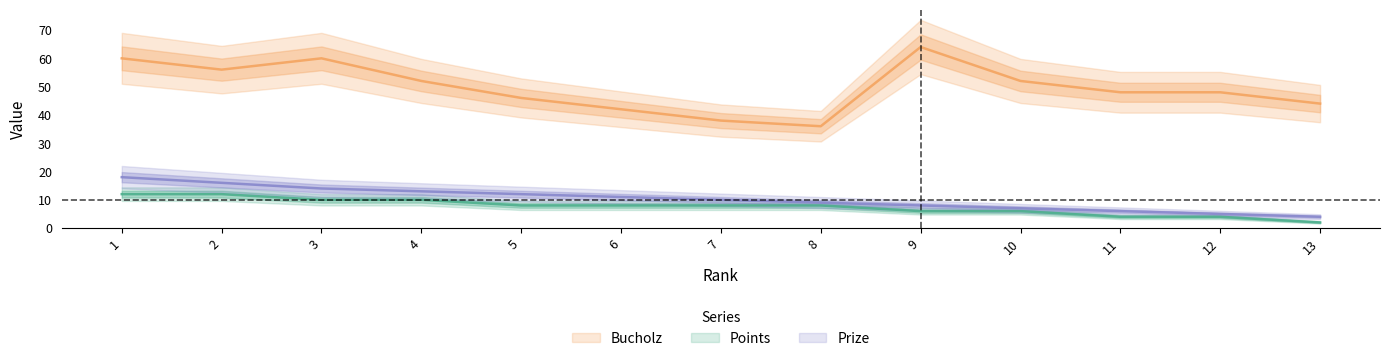

What is the greatest value displayed?

64